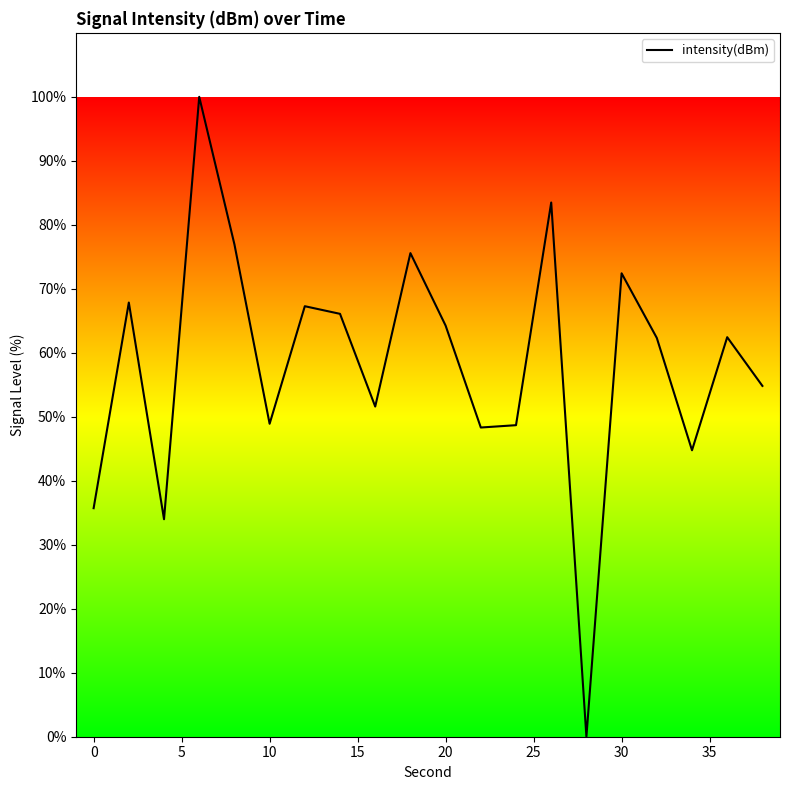

What is the difference between the maximum and minimum values?

100.0